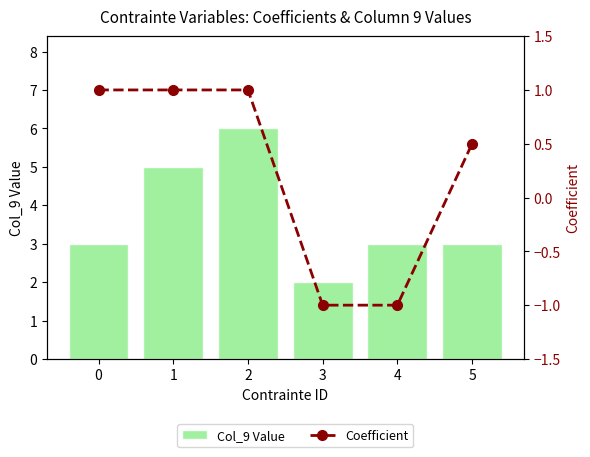

What is the total value across all series at 1?

6.0